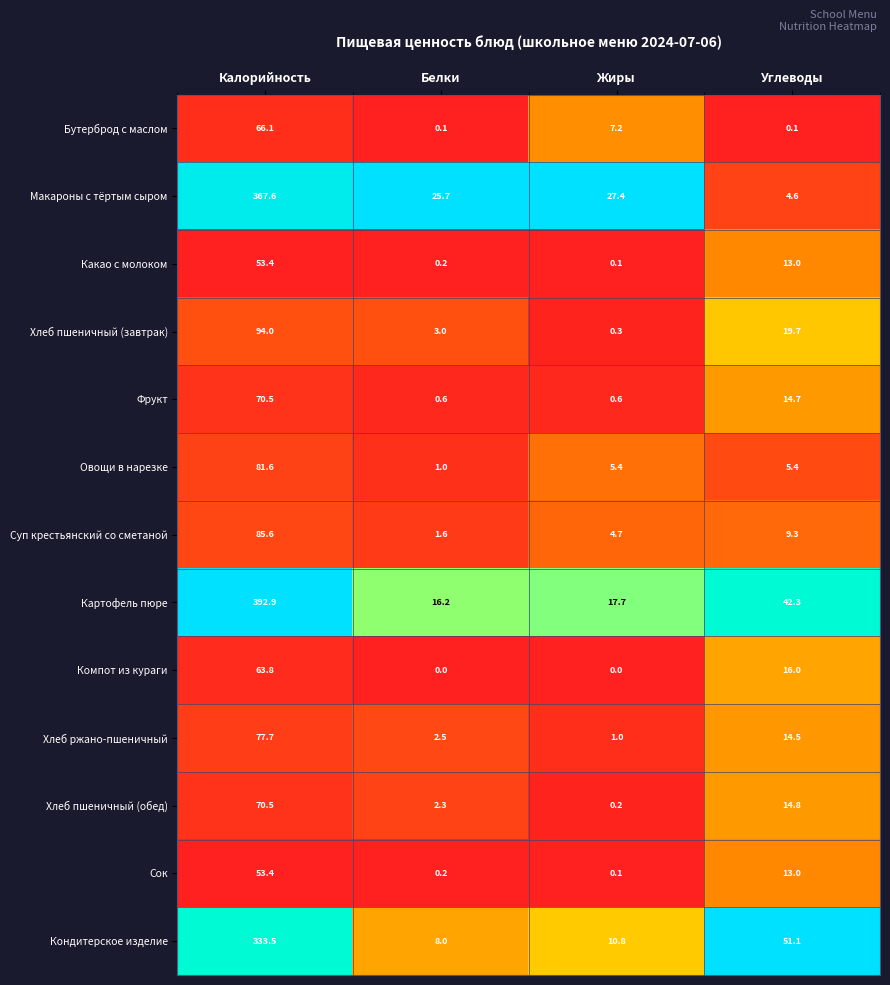

Which series changed the most between Белки and Углеводы?

Кондитерское изделие